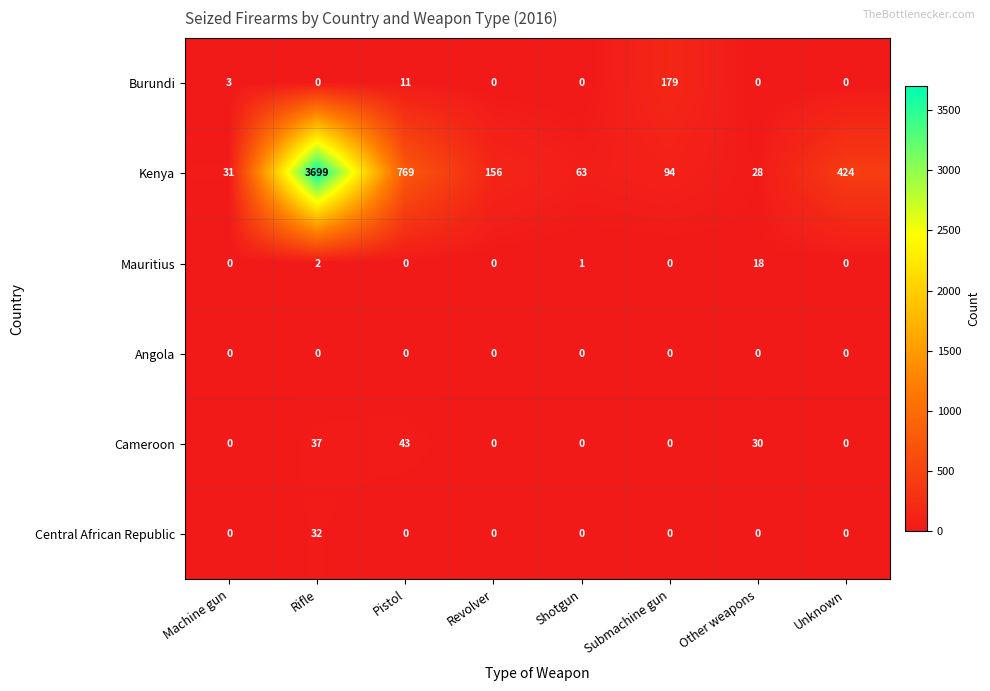

What is the spread (max minus min) of values at Machine gun?

31